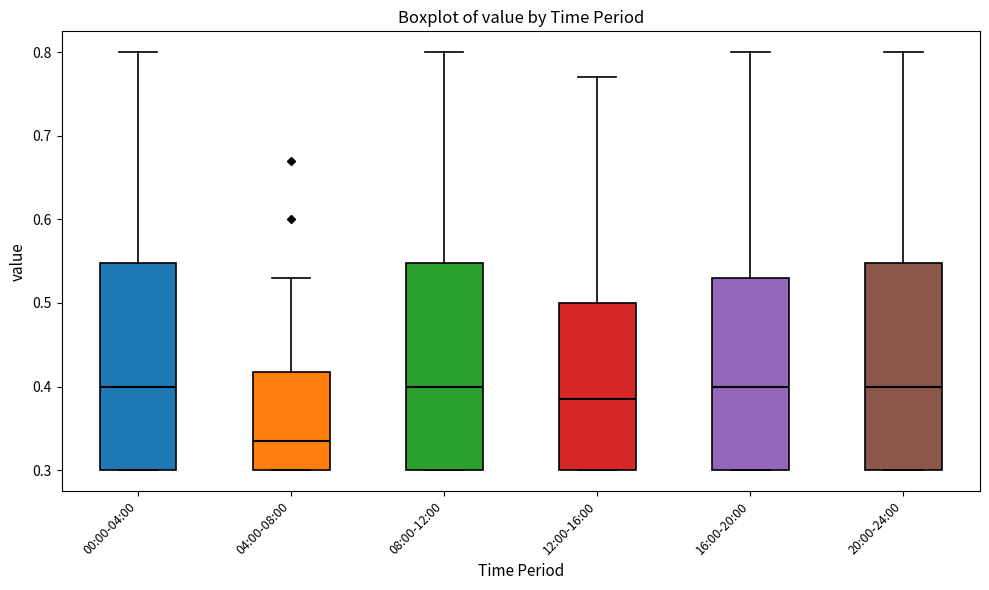

Reading left to right, transcribe this box plot: for each box, give where its median line is, the range the box spans, and where its two whiskers end, as read against the y-axis. The values are not printed on the chart, so give them approximately, as read against the axis.

00:00-04:00: median 0.40, box 0.30 to 0.55, whiskers 0.30 to 0.80
04:00-08:00: median 0.34, box 0.30 to 0.42, whiskers 0.30 to 0.53
08:00-12:00: median 0.40, box 0.30 to 0.55, whiskers 0.30 to 0.80
12:00-16:00: median 0.39, box 0.30 to 0.50, whiskers 0.30 to 0.77
16:00-20:00: median 0.40, box 0.30 to 0.53, whiskers 0.30 to 0.80
20:00-24:00: median 0.40, box 0.30 to 0.55, whiskers 0.30 to 0.80